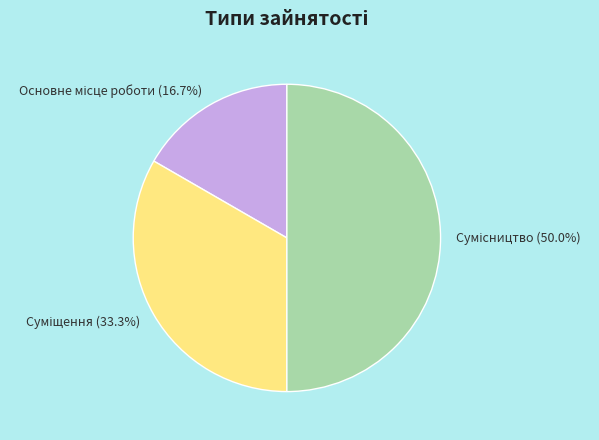

Count the number of slices in the pie.

3